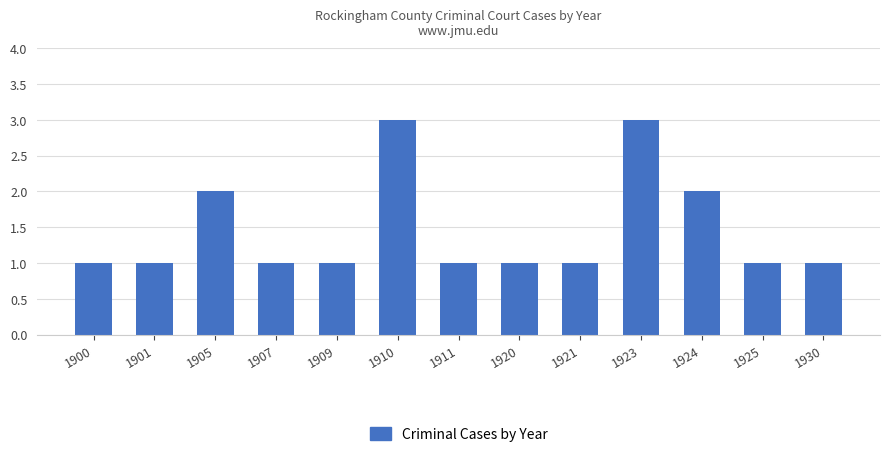

Are the bars horizontal?

No